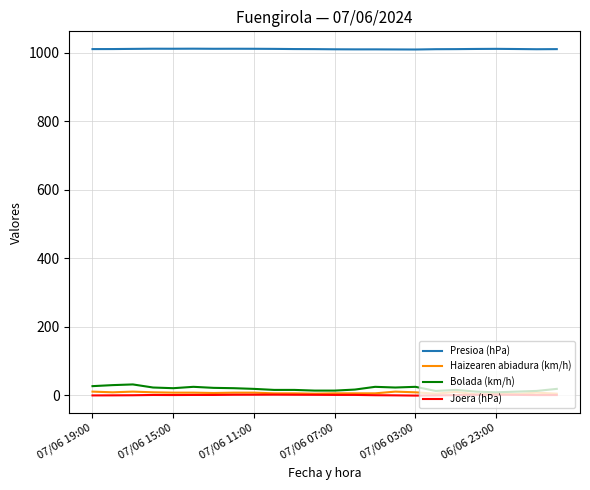

True or false: Presioa (hPa) and Haizearen abiadura (km/h) cross at least once.

False